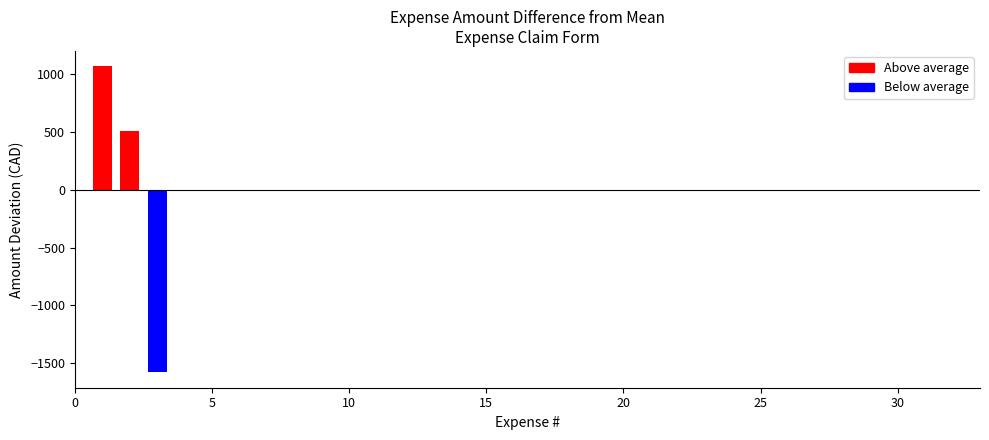

What is the greatest value displayed?

1070.9